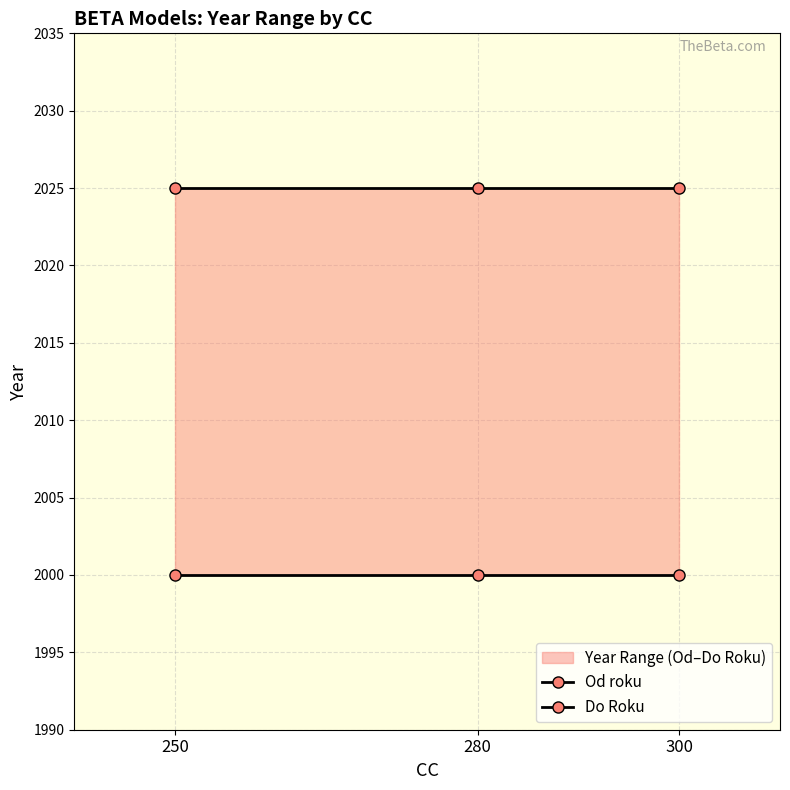

Is this an area chart (filled region under the line)?

No